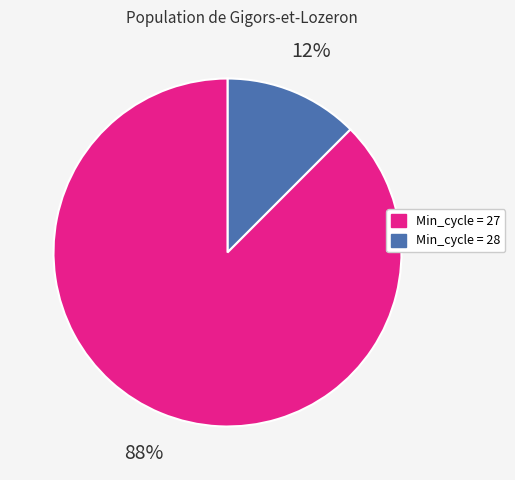

Does any single category account for the majority?

Yes